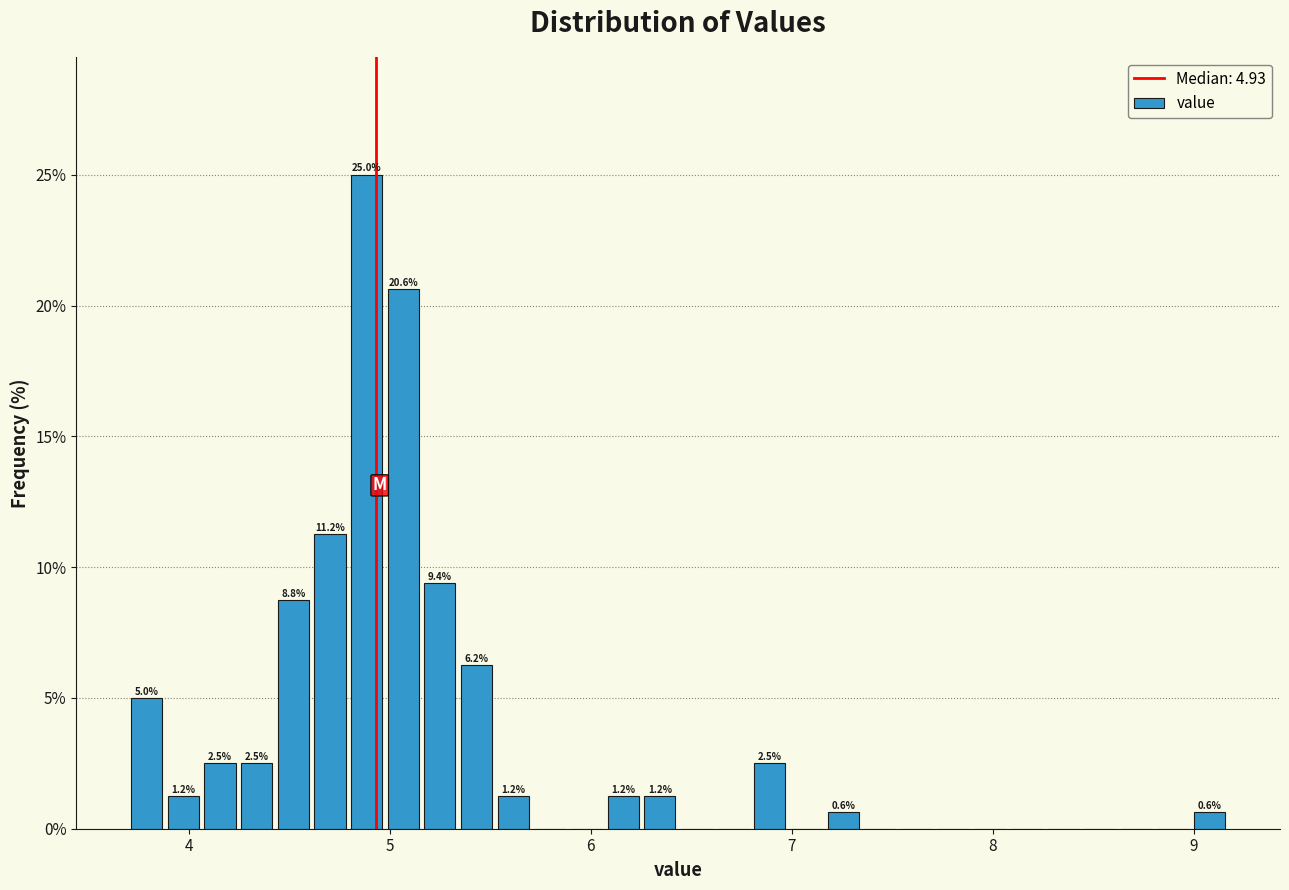

Read against the x-axis, roughly where is the centre of the tallest bar?

4.9